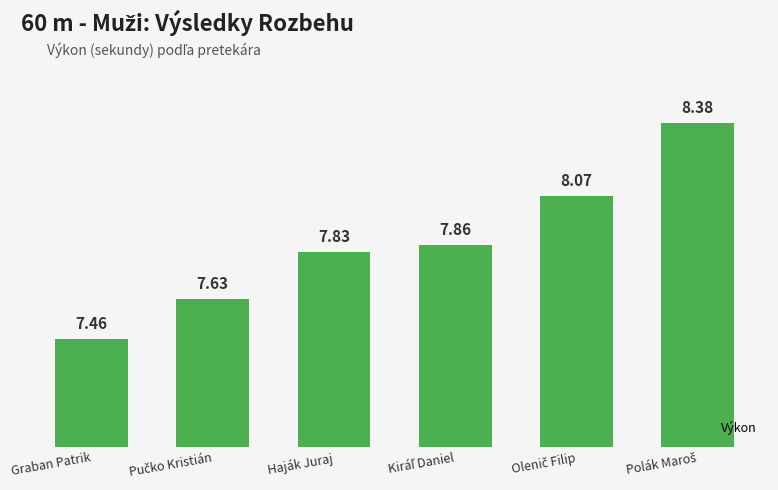

Where is the data nearest to the value 7?

Graban Patrik